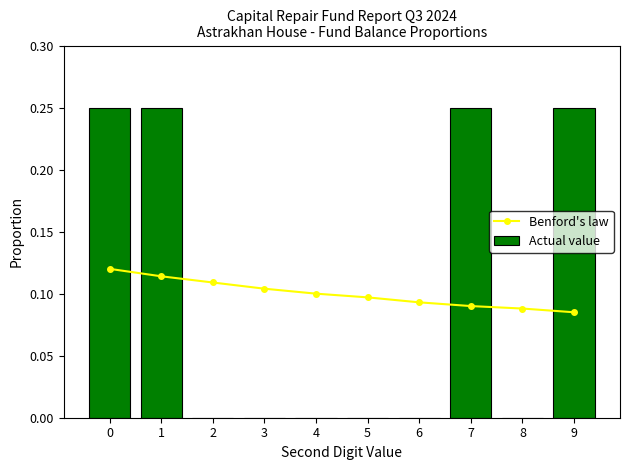

Which category has the lowest value across all series?

2